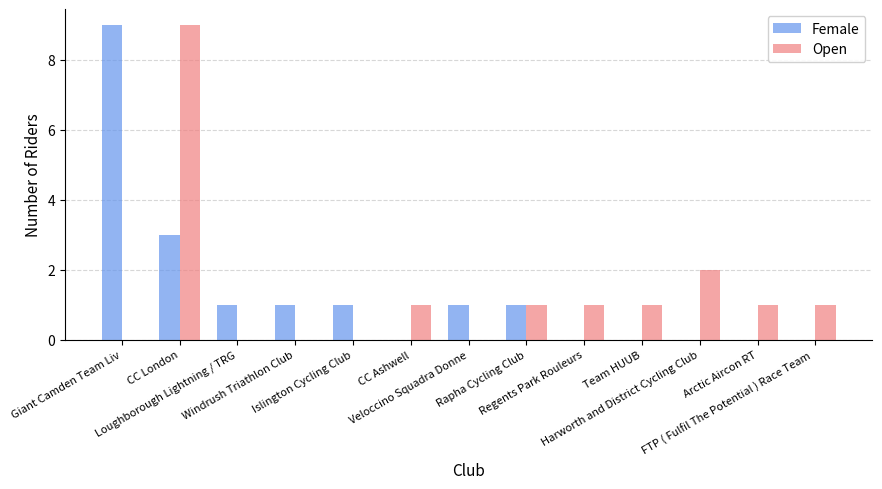

Are the bars horizontal?

No